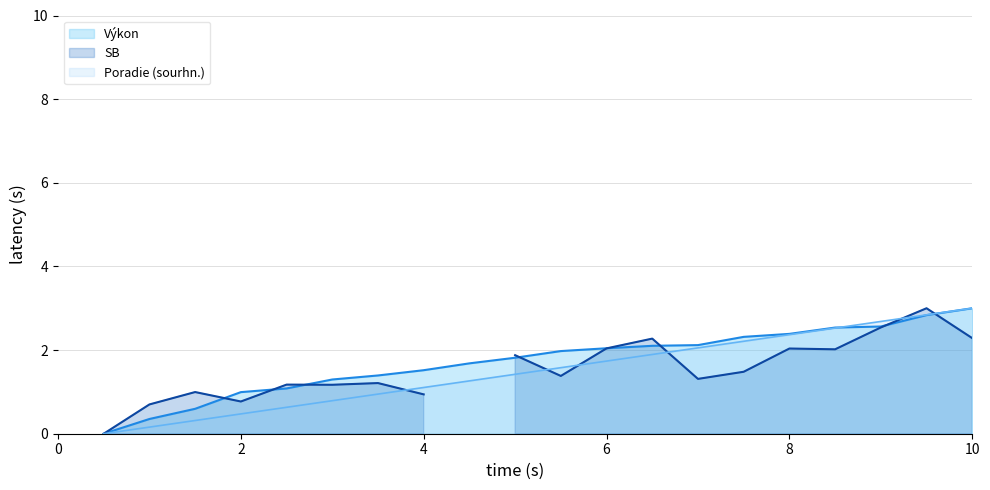

Which category has the highest value in the Výkon series?

10